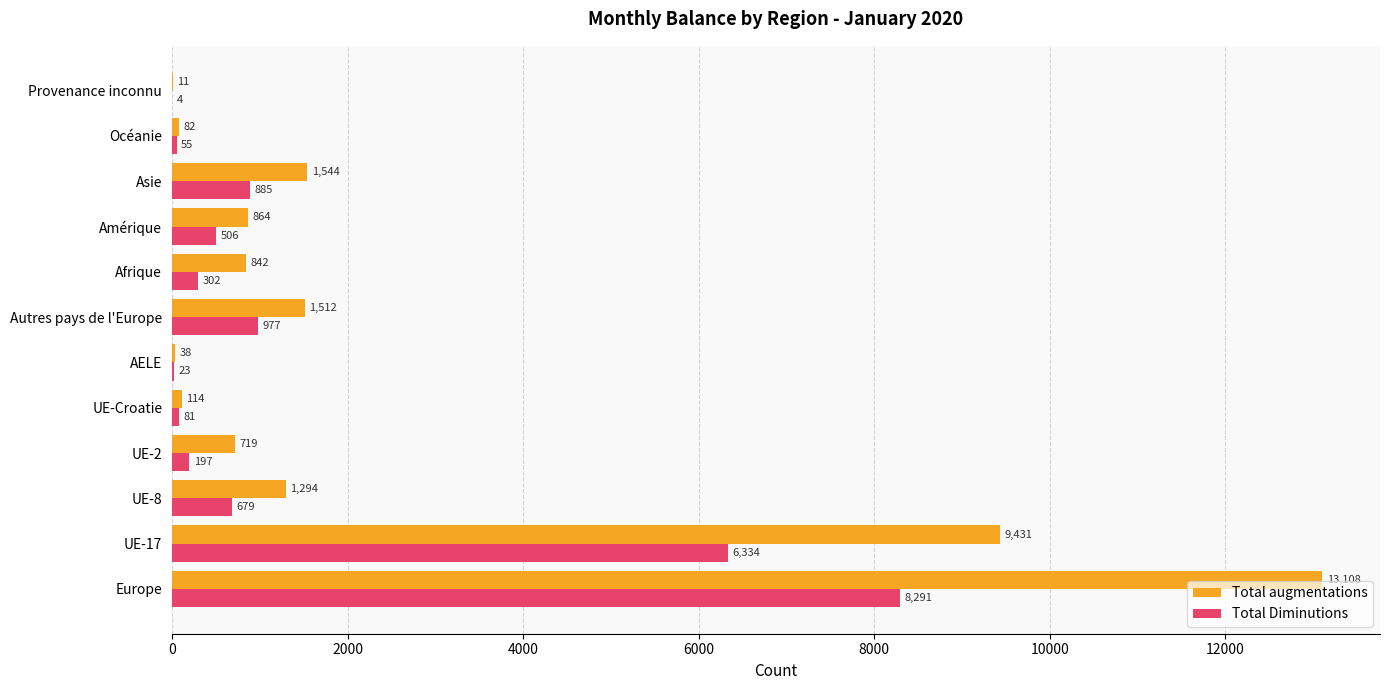

What is the sum of the Total Diminutions values at Amérique and Autres pays de l'Europe?

1483